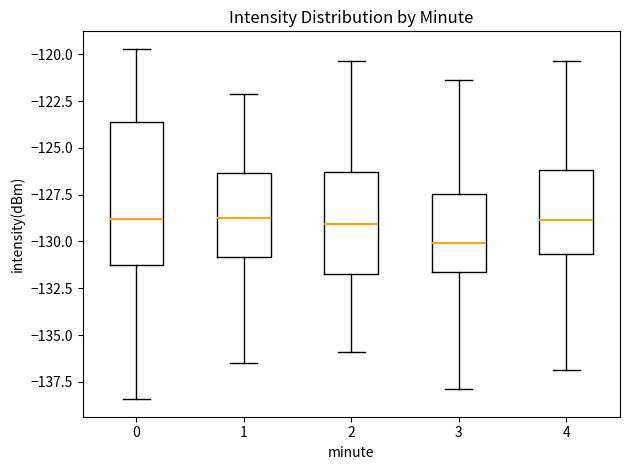

Comparing the boxes themselves (not the whiskers), which one is the tallest?

0